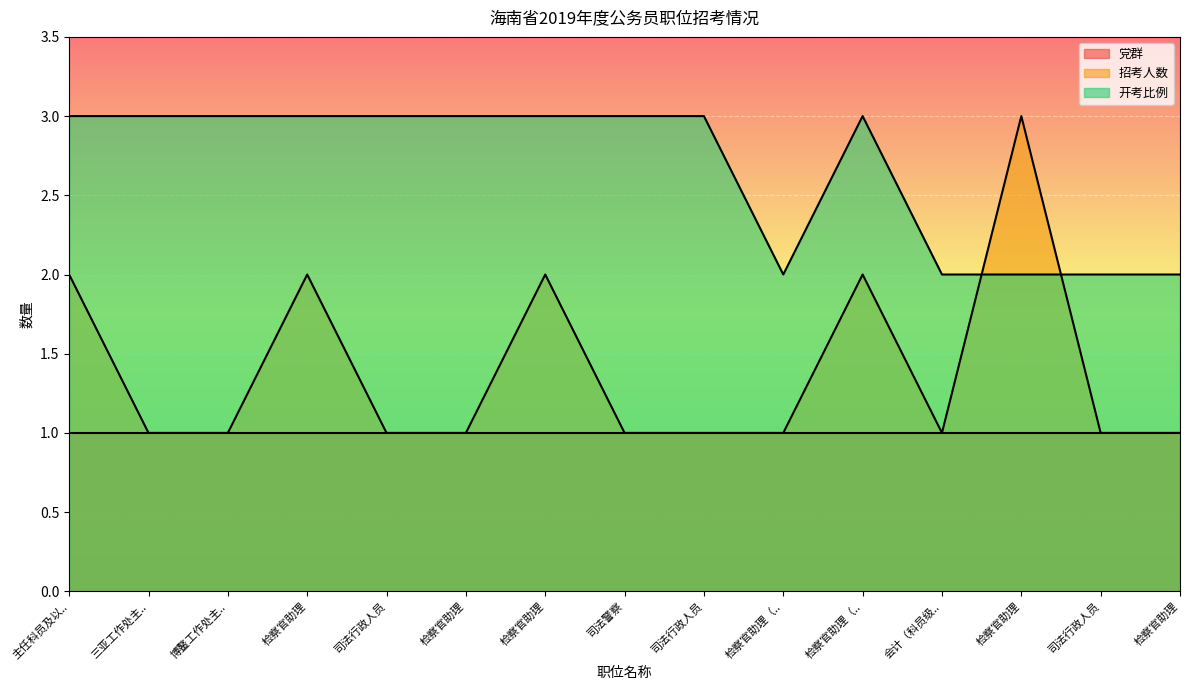

How many lines are shown in the chart?

3